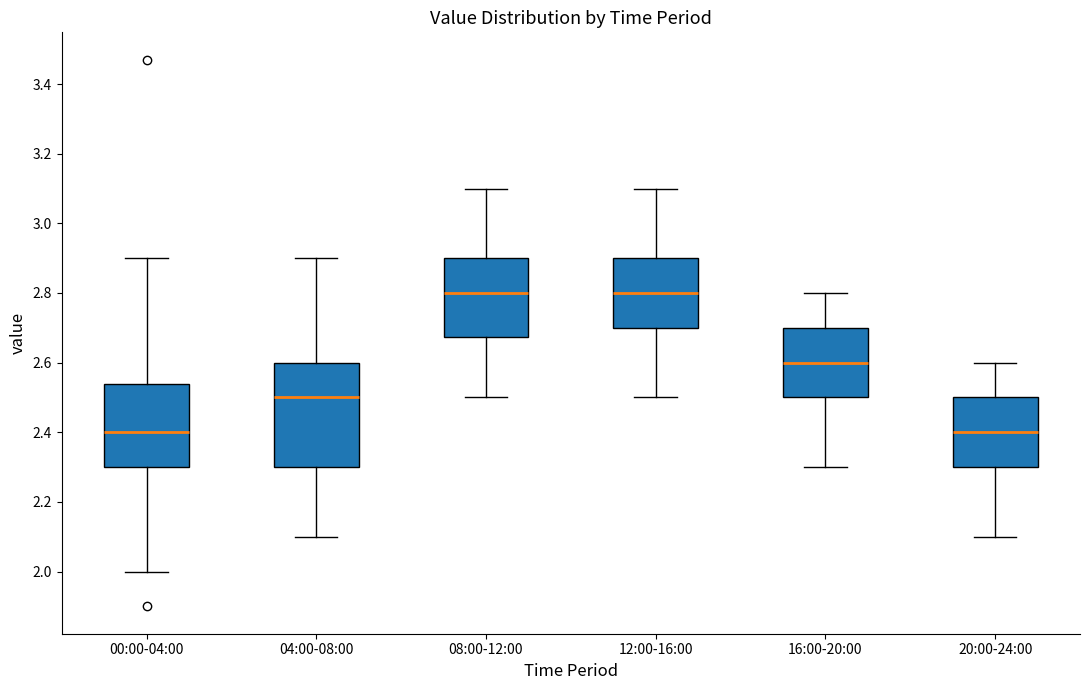

Where does the lower whisker of the box for 08:00-12:00 end on the y-axis? The values are not printed on the chart, so give them approximately, as read against the axis.

2.50